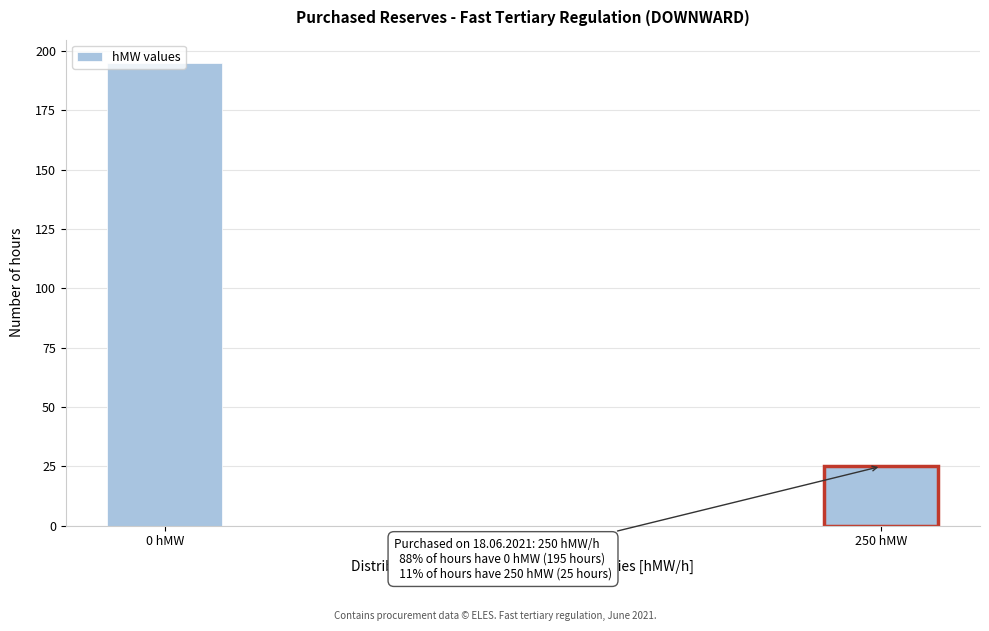

Between 250 hMW and 0 hMW, which is larger?

0 hMW